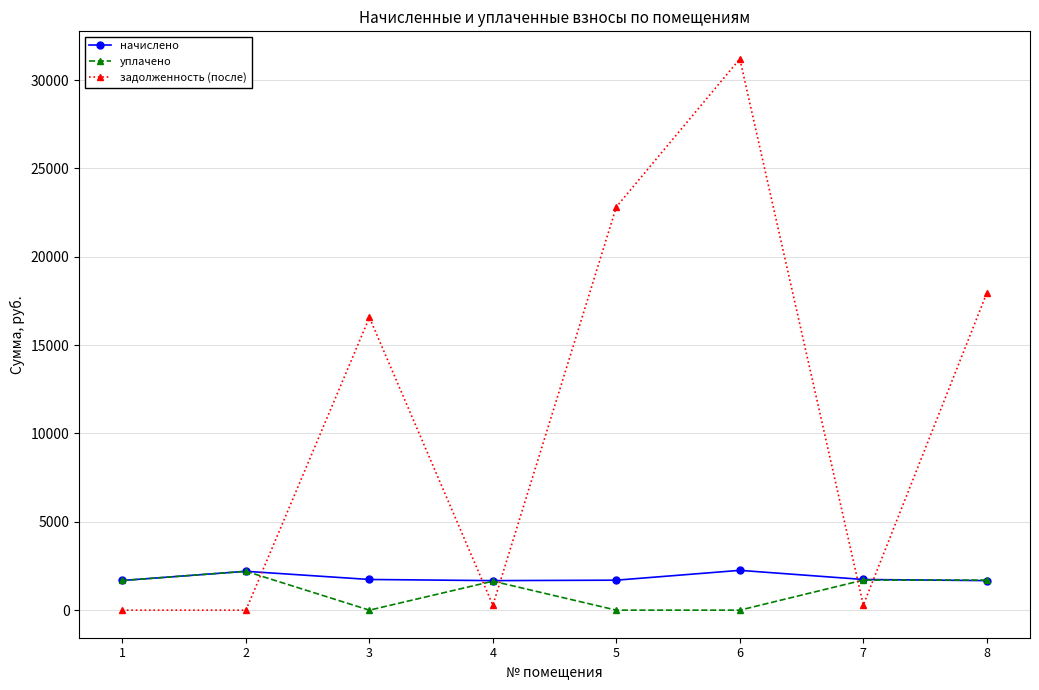

What is the difference between the second highest and minimum values in the задолженность (после) series?

22828.1